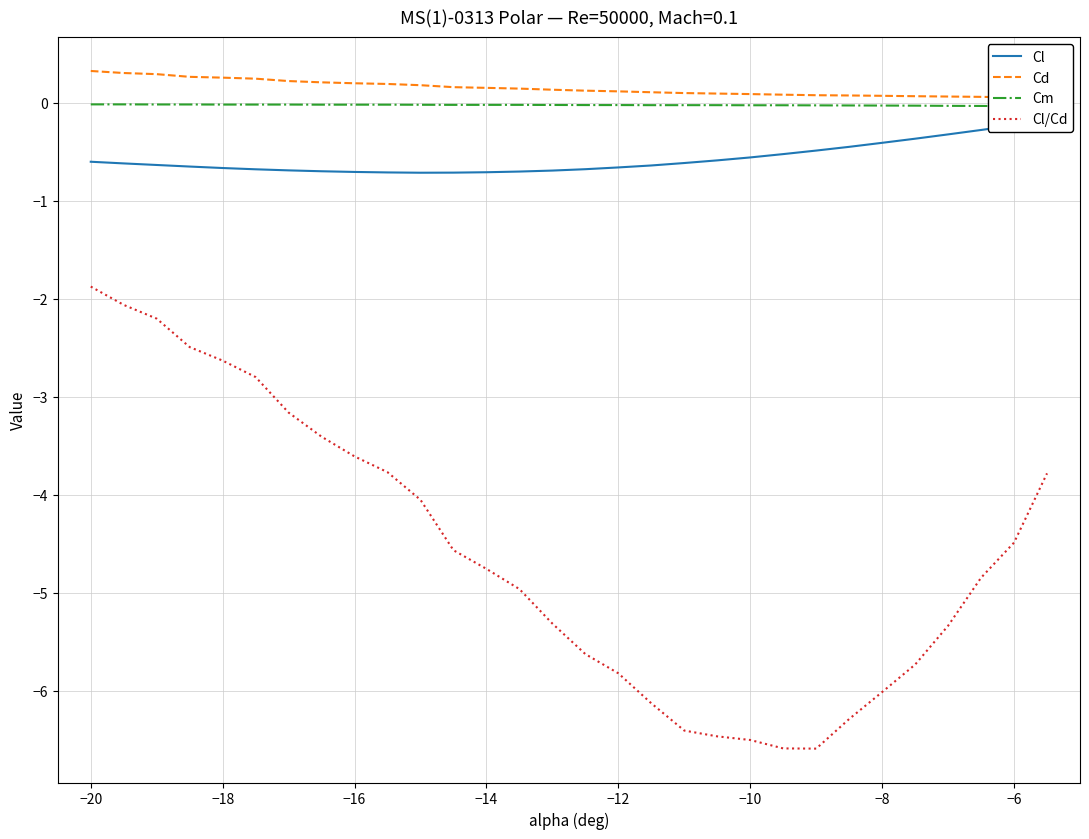

Does the chart have visible grid lines?

Yes